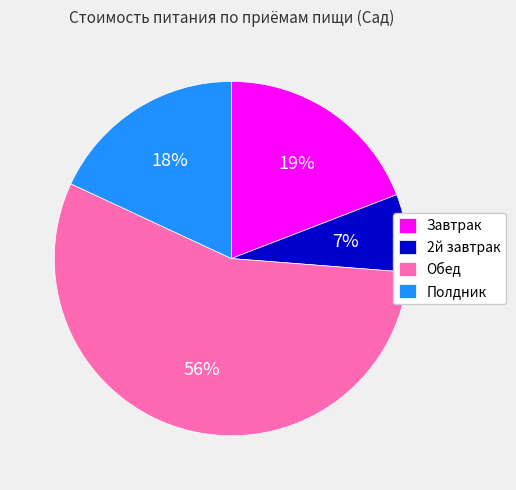

How many slices are in this pie chart?

4